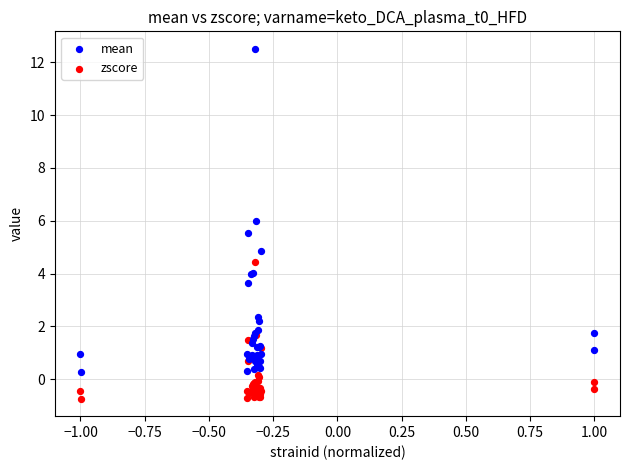

Which series reaches the maximum Y coordinate?

mean